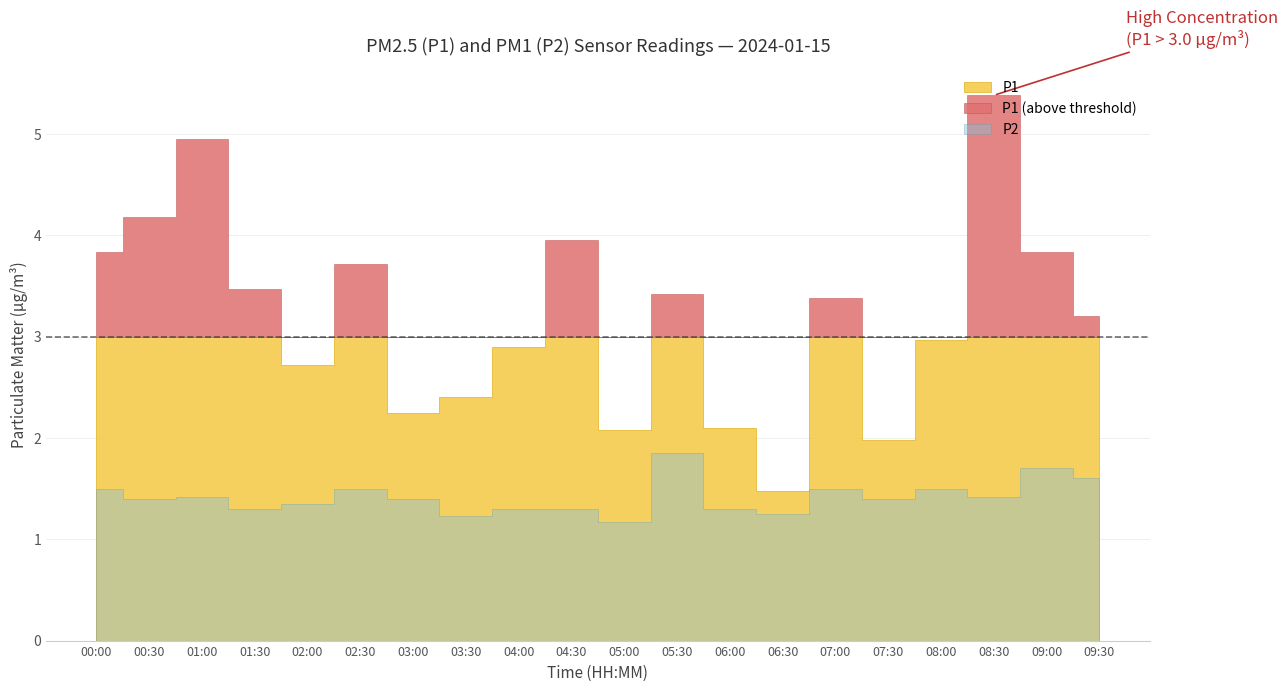

What is the total value across all series at 05:30?

5.3